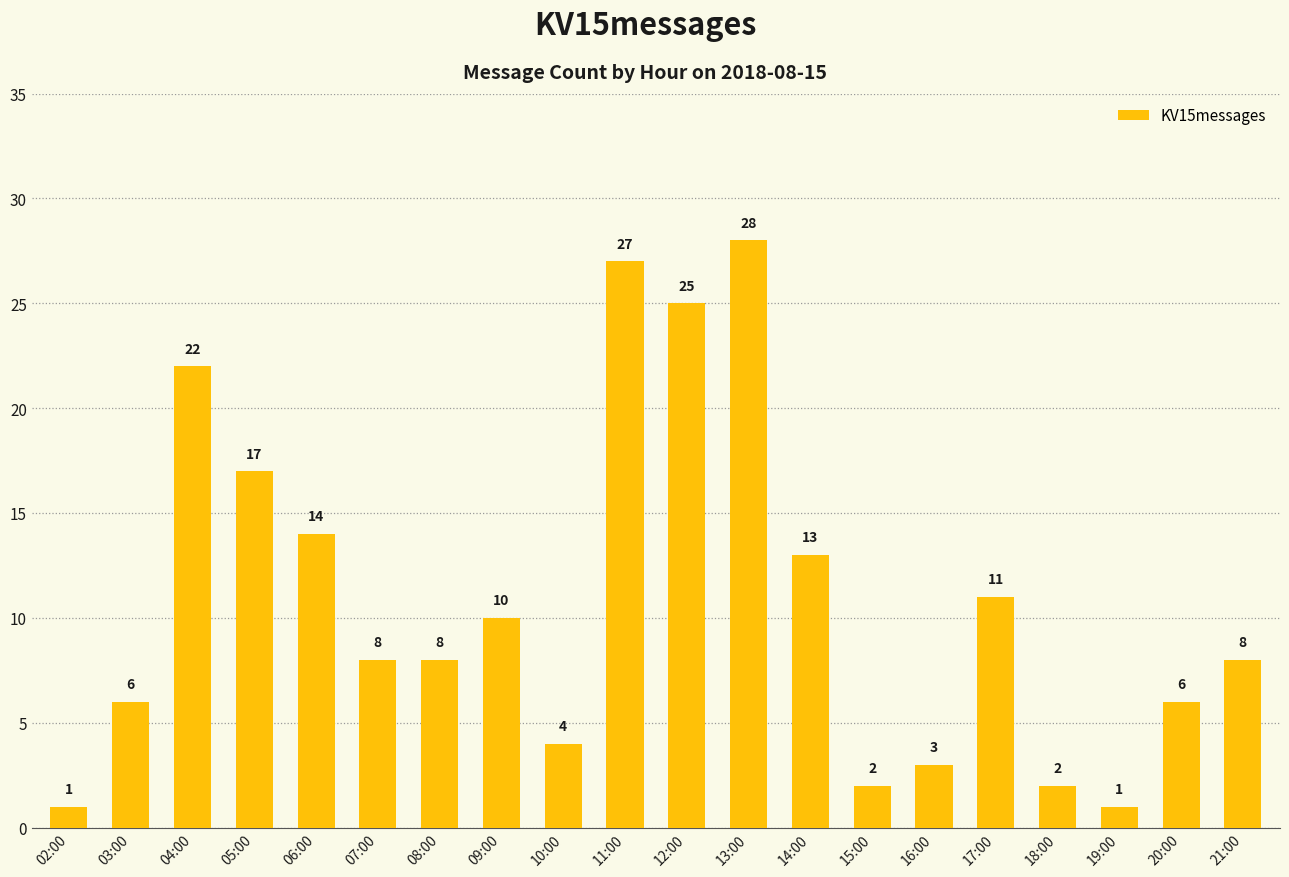

How many bars are there in total?

20